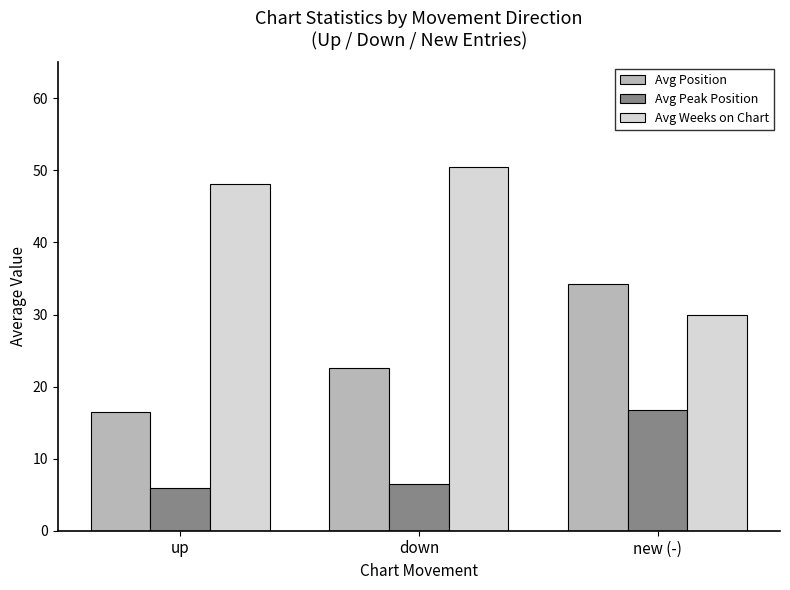

What is the average value of the Avg Weeks on Chart series?

42.8